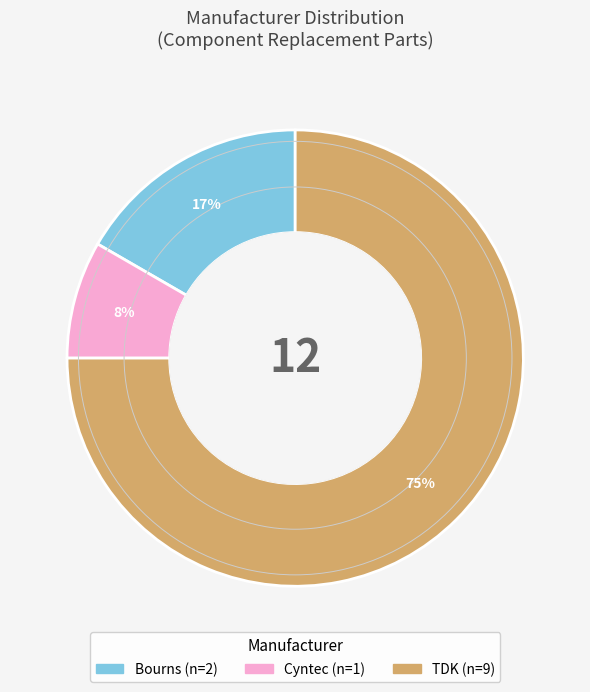

To the nearest percent, what is the difference between the largest and smallest slice percentages?

67%